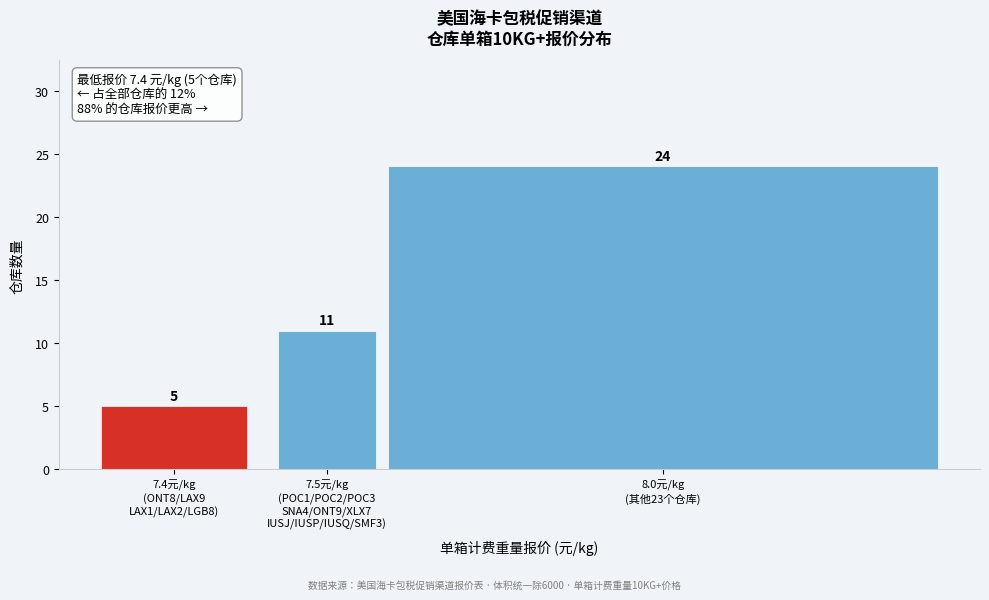

Reading right to left, extract all data points from this chart.

24	11	5